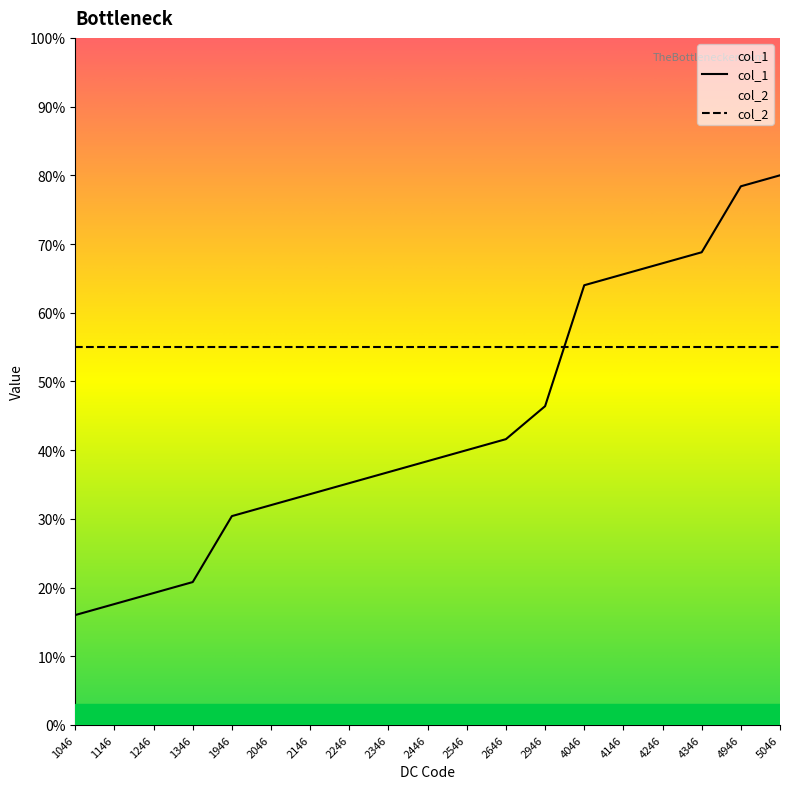

What is the difference between the col_1 values at 2246 and 2946?

11.2